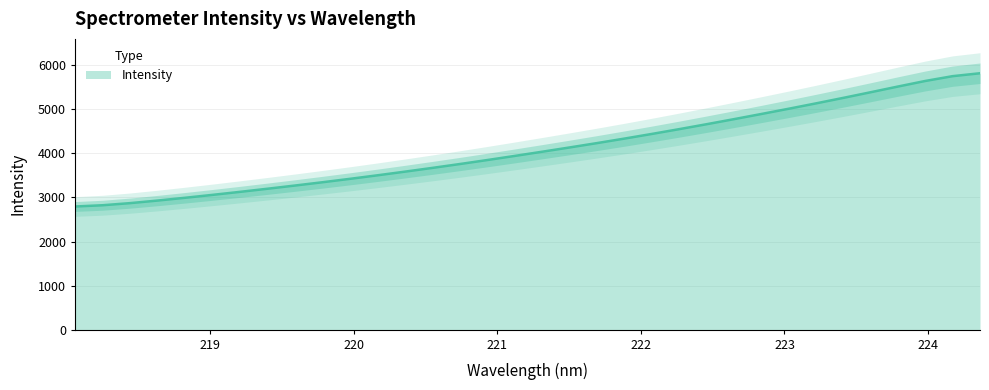

What is the difference between the second highest and second lowest values?

2929.8